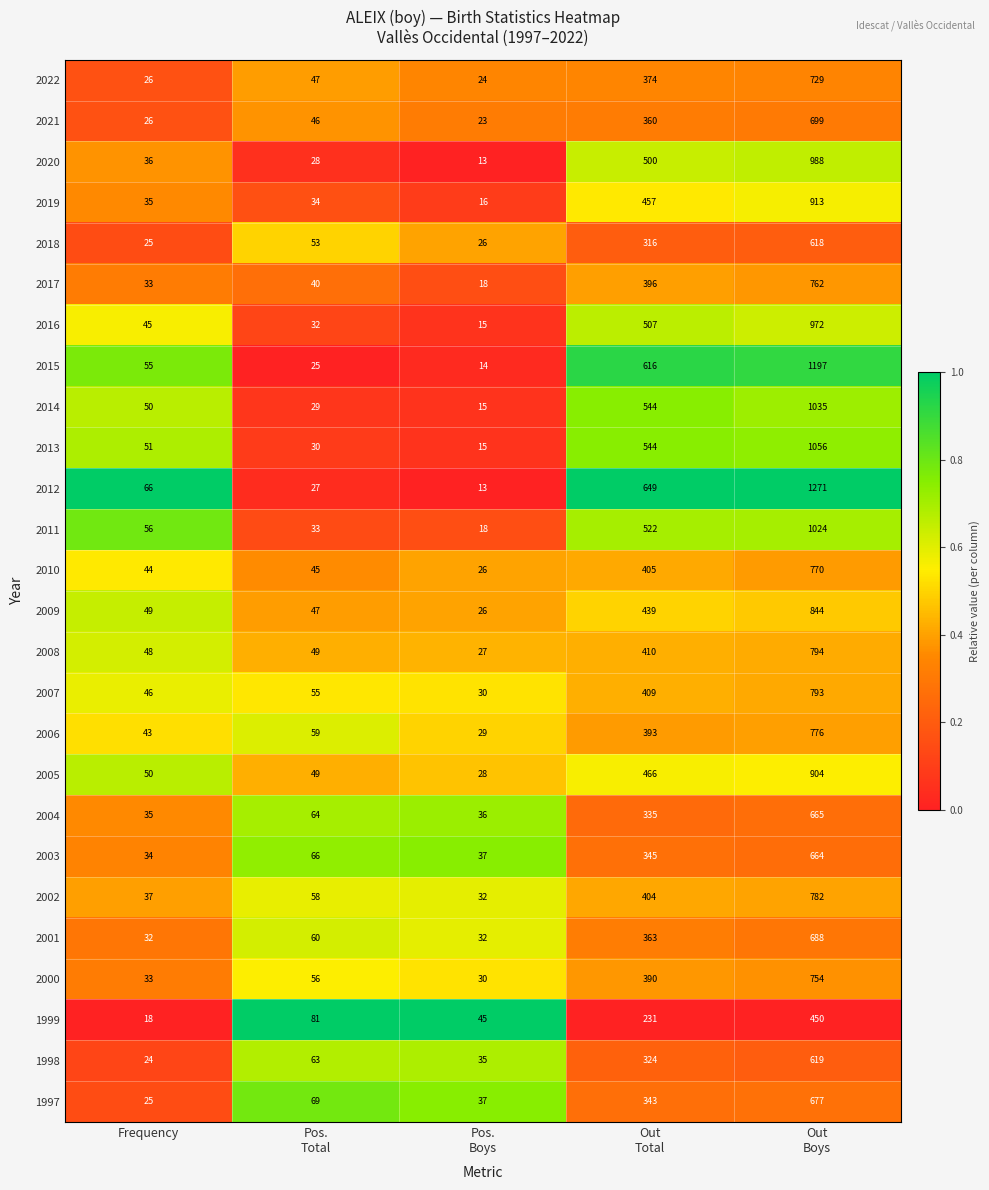

What is the difference between the maximum and second lowest values in the 1999 series?

405